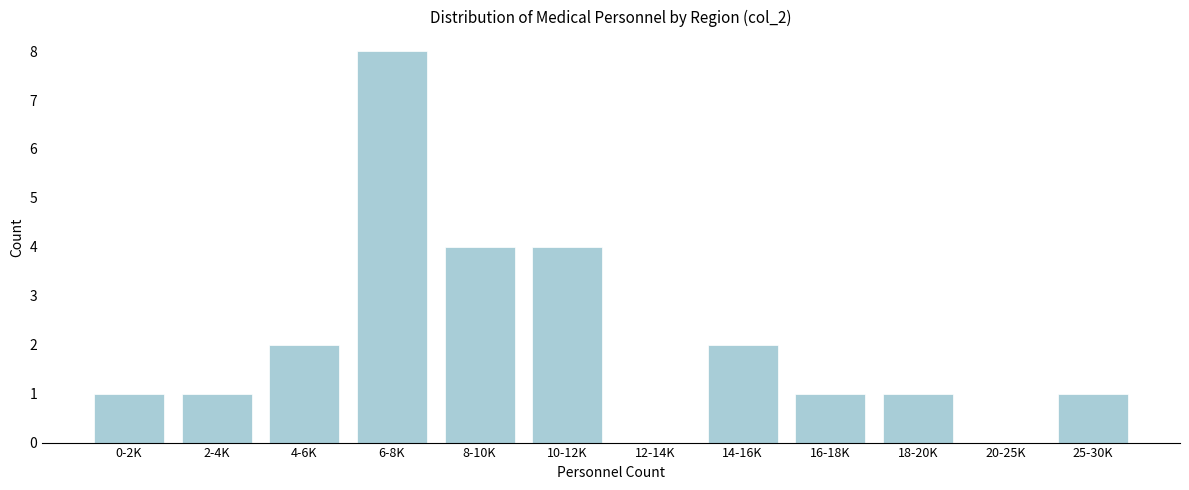

Reading left to right, list all the values displayed in this chart.

0-2K=1	2-4K=1	4-6K=2	6-8K=8	8-10K=4	10-12K=4	12-14K=0	14-16K=2	16-18K=1	18-20K=1	20-25K=0	25-30K=1